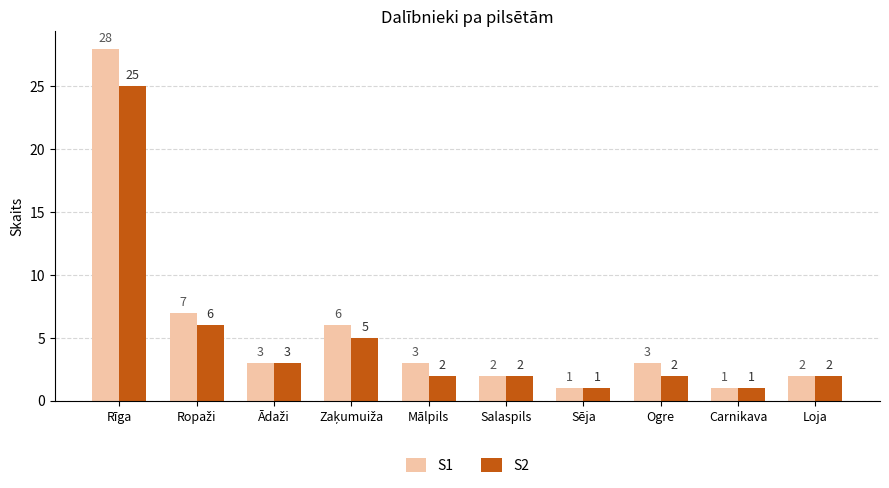

Is it true that S2 equals 0 at Sēja?

False